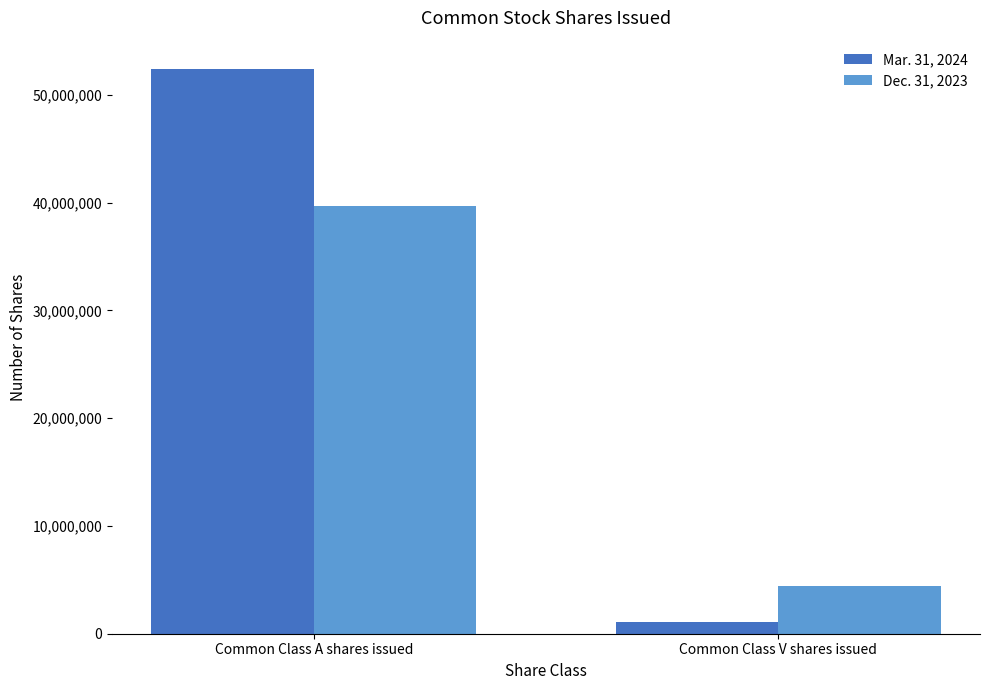

What is the label of the 1st bar from the right?

Common Class V shares issued